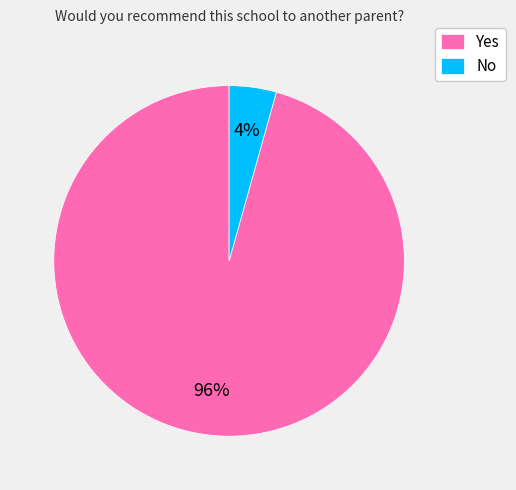

Which slice is the smallest?

No